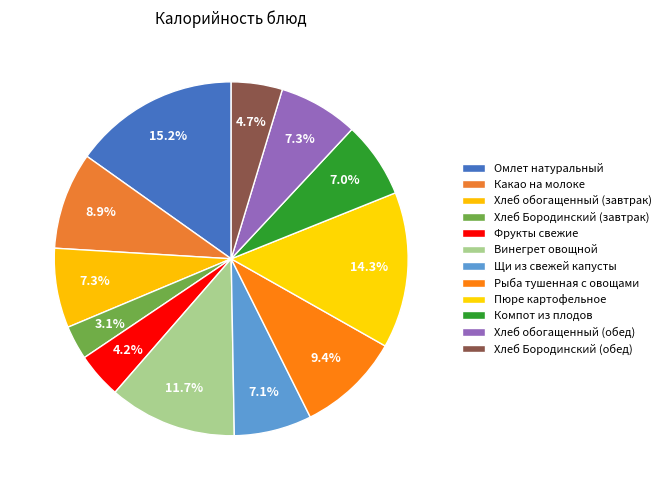

Rank the categories by value from highest to lowest.

Омлет натуральный, Пюре картофельное, Винегрет овощной, Рыба тушенная с овощами, Какао на молоке, Хлеб обогащенный (завтрак), Хлеб обогащенный (обед), Щи из свежей капусты, Компот из плодов, Хлеб Бородинский (обед), Фрукты свежие, Хлеб Бородинский (завтрак)